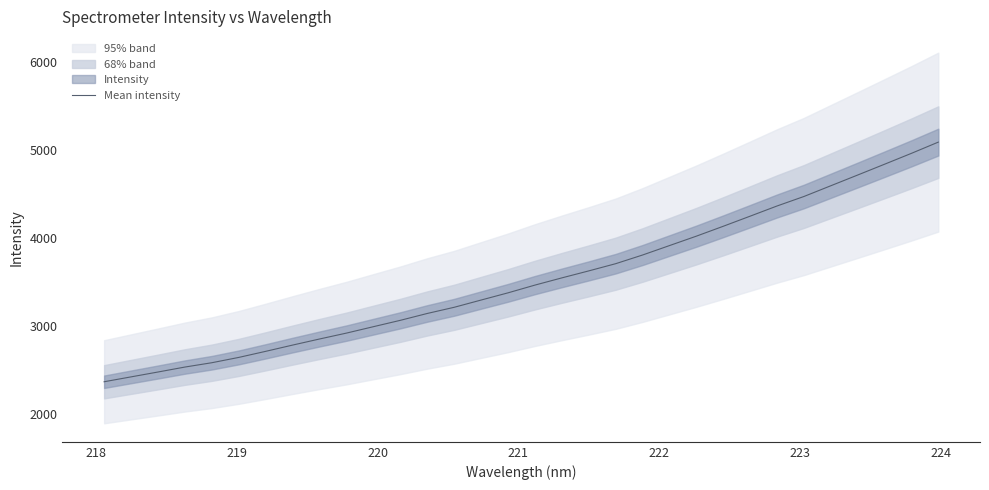

What is the highest value of the Mean intensity series?

5089.5